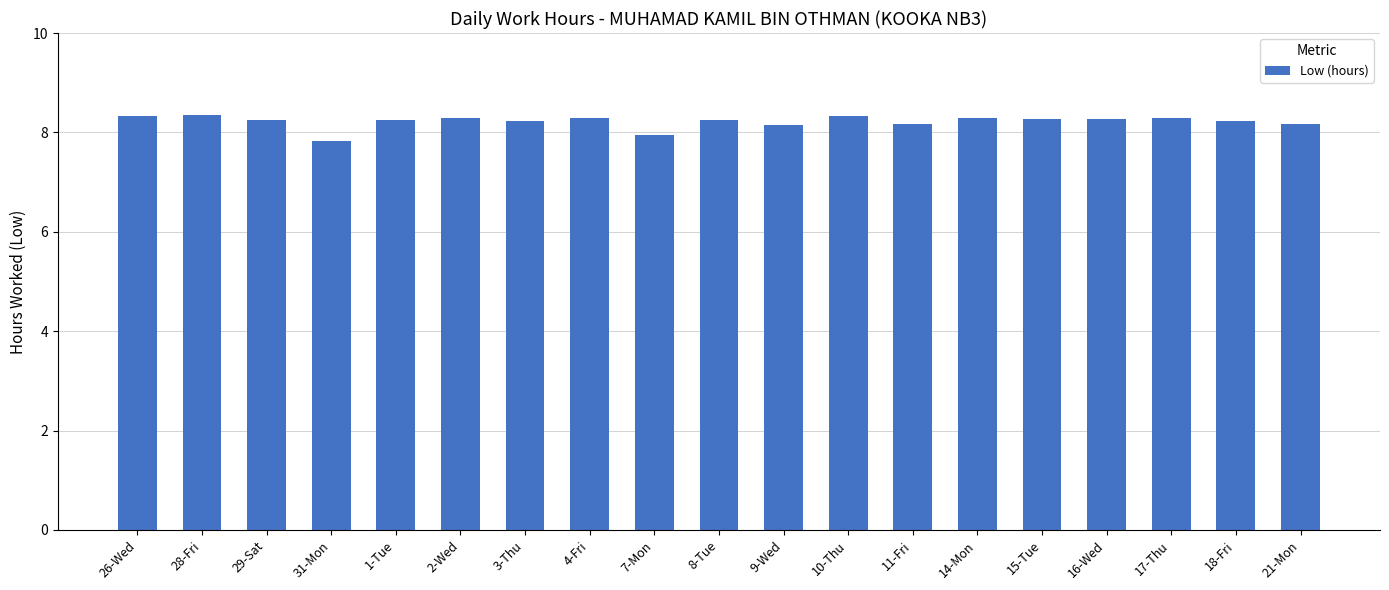

How many categories are shown in the chart?

19